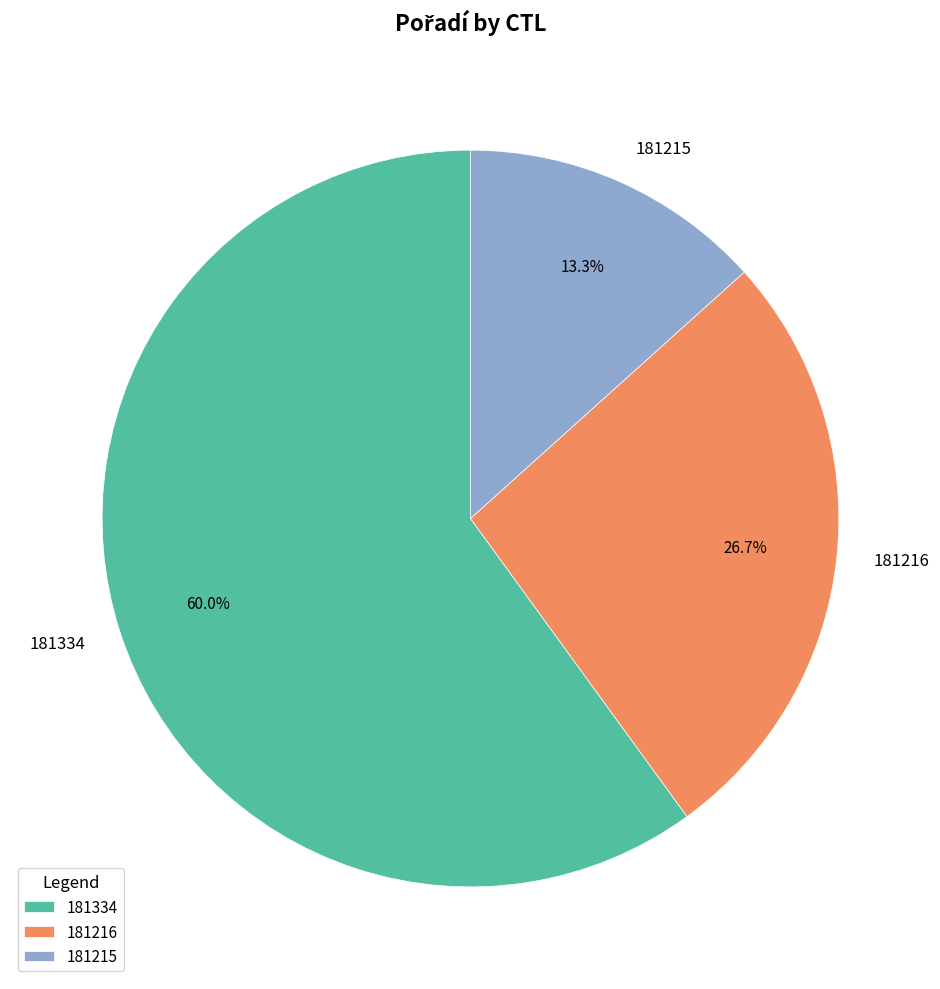

Count the number of slices in the pie.

3